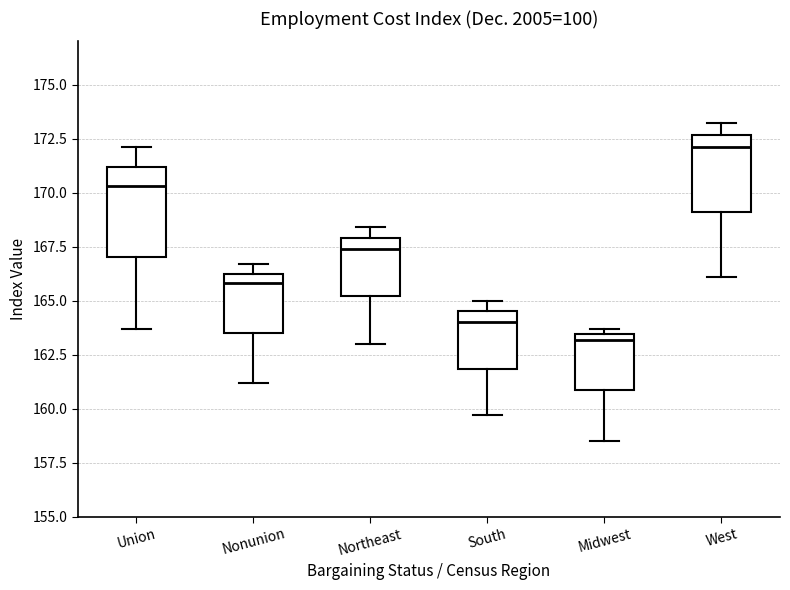

Which box is the tallest, from its lower edge to its upper edge?

Union